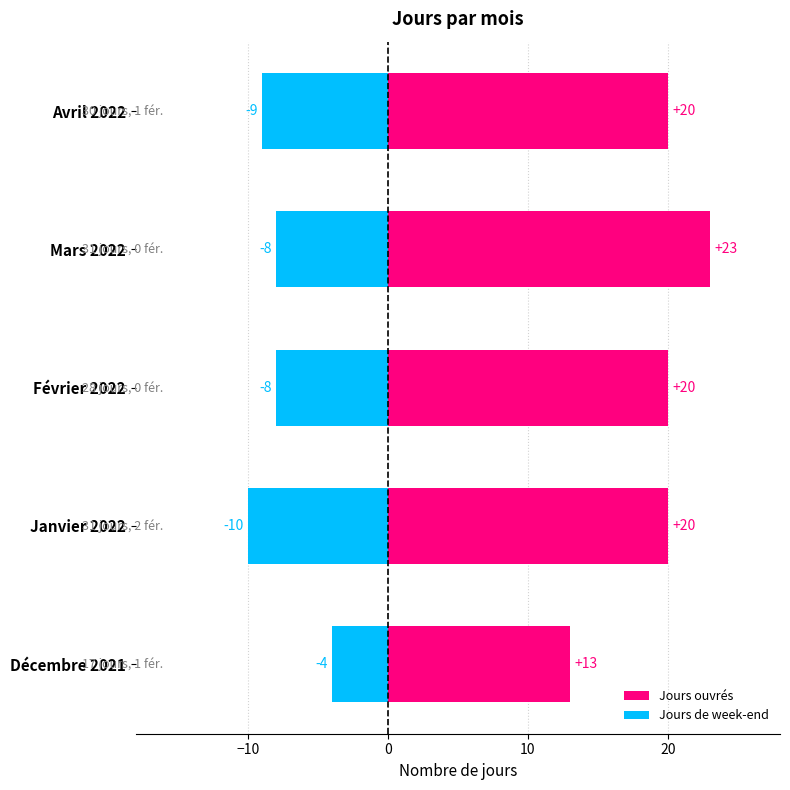

True or false: Jours de week-end has a value of -4 at Avril 2022.

False